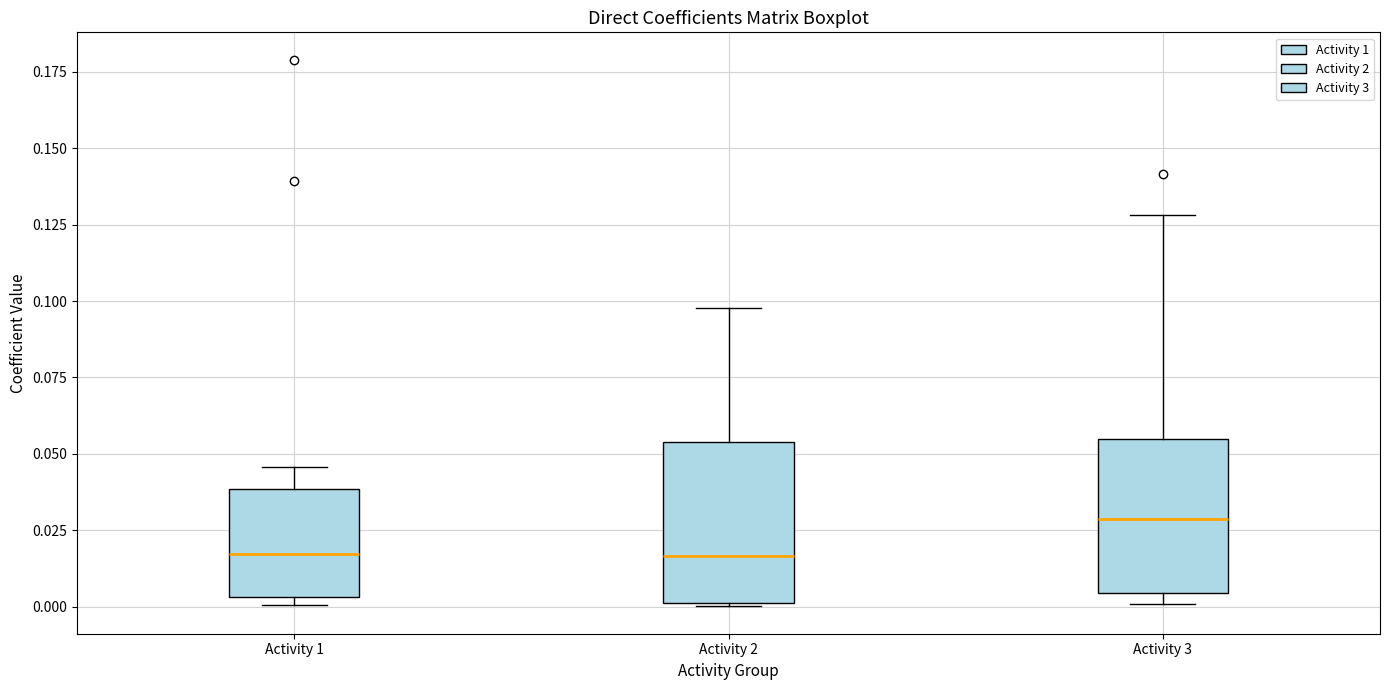

Where does the upper whisker of the box for Activity 1 end on the y-axis? The values are not printed on the chart, so give them approximately, as read against the axis.

0.045